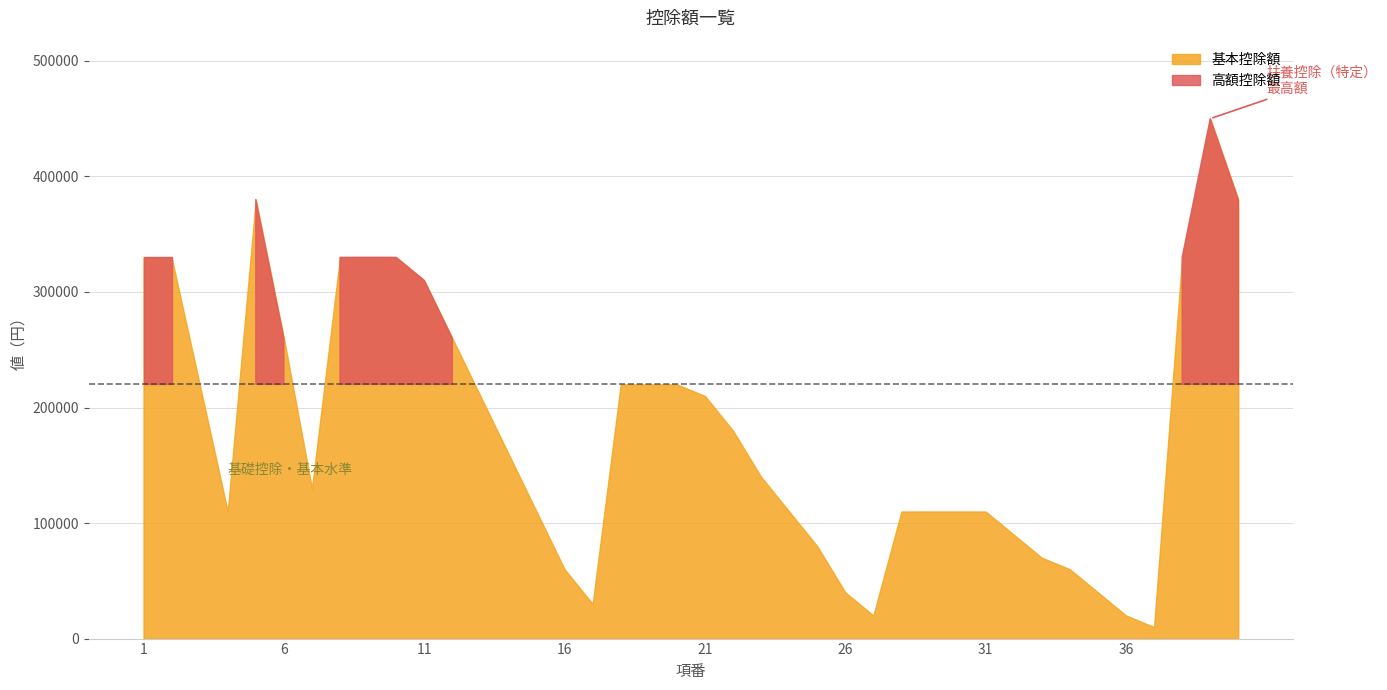

How many data points does each series have?

40